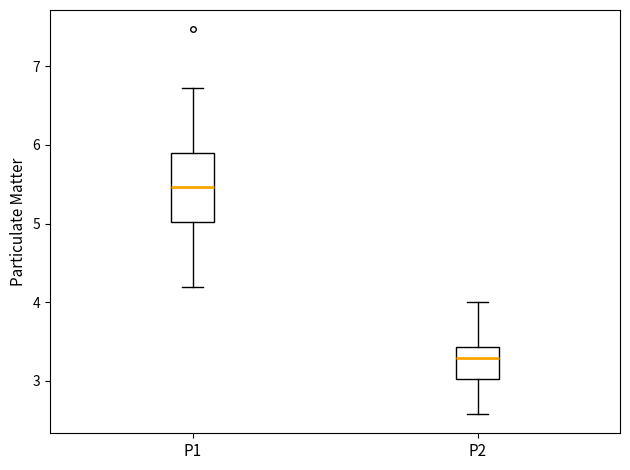

Which box has the highest median line?

P1